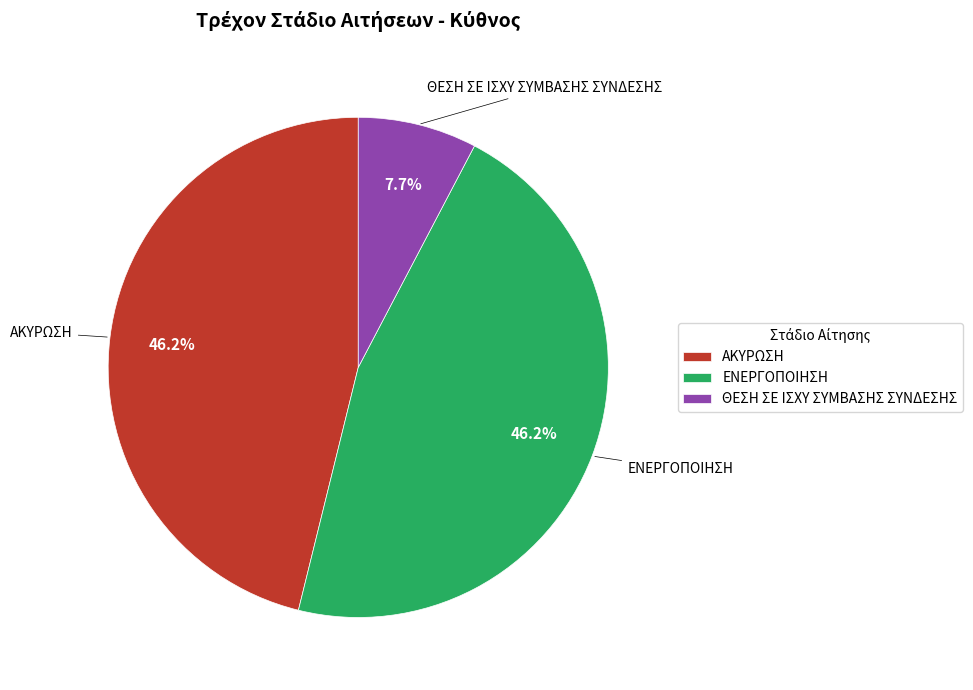

Which category has the smallest portion of the pie?

ΘΕΣΗ ΣΕ ΙΣΧΥ ΣΥΜΒΑΣΗΣ ΣΥΝΔΕΣΗΣ